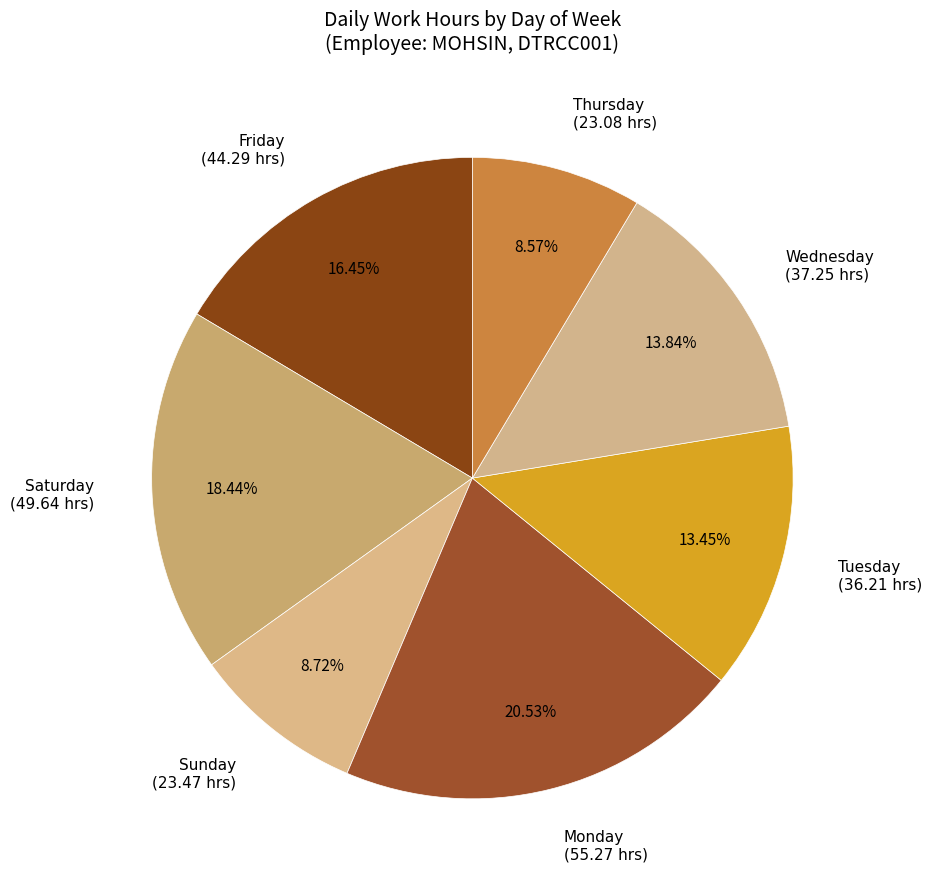

Combined, do Tuesday and Thursday account for over 50%?

No